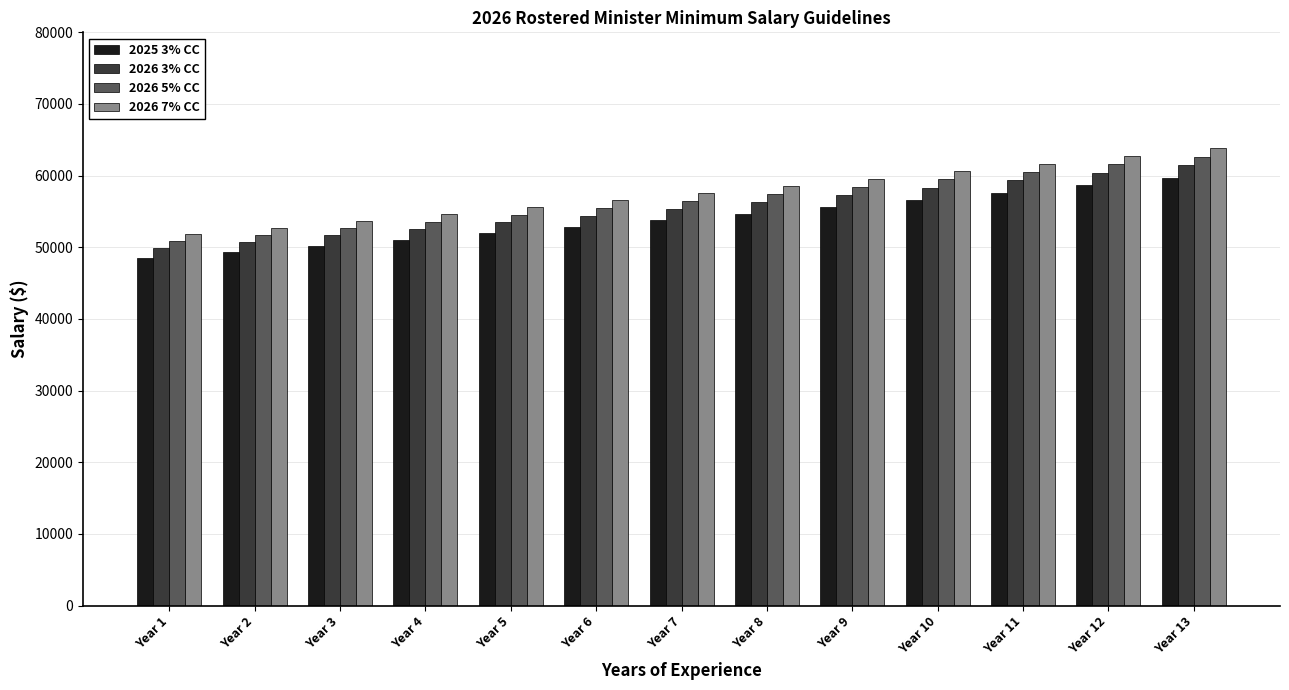

What is the value of the 2026 7% CC bar at the 7th from the left?

57526.3